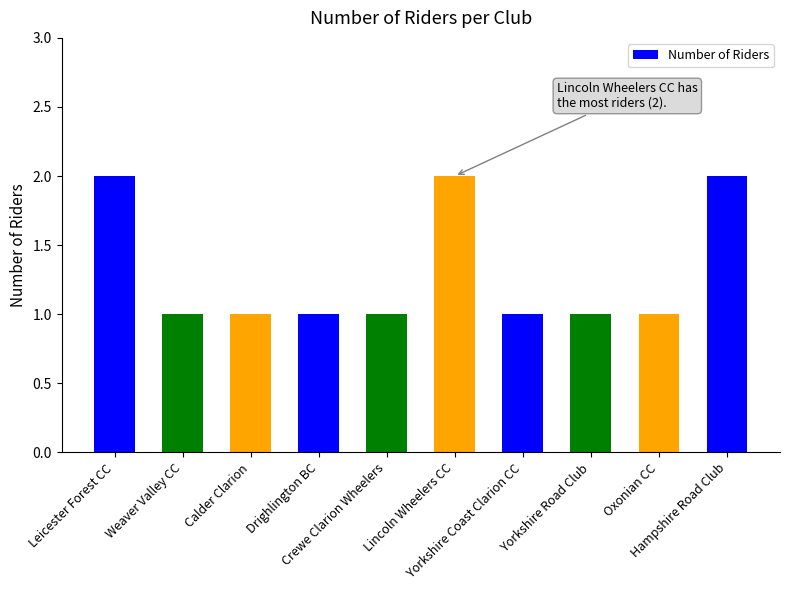

How many data points does each series have?

10